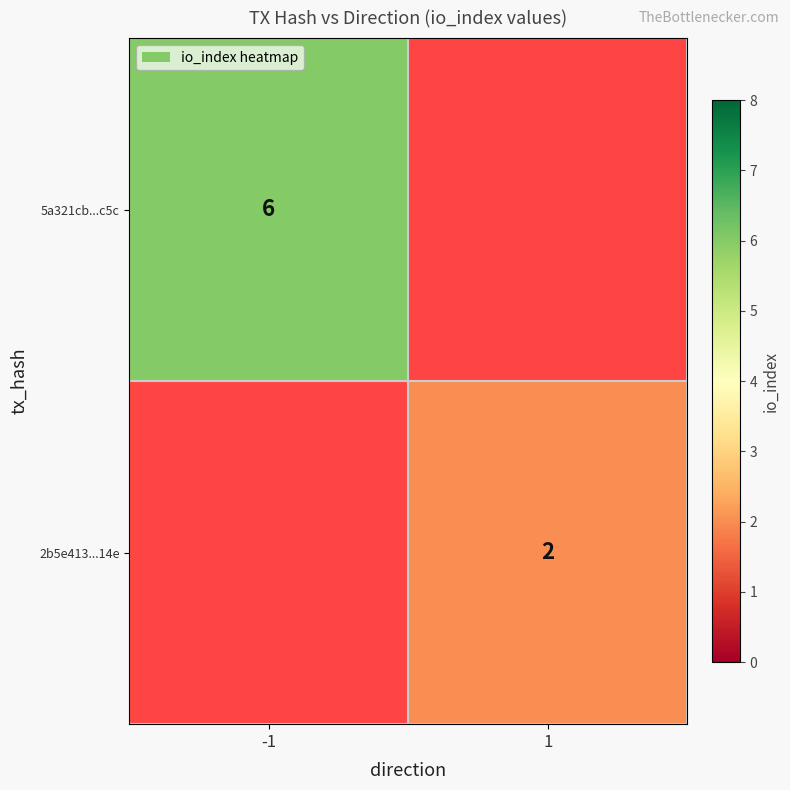

Is it true that 5a321cb...c5c equals 10 at -1?

False